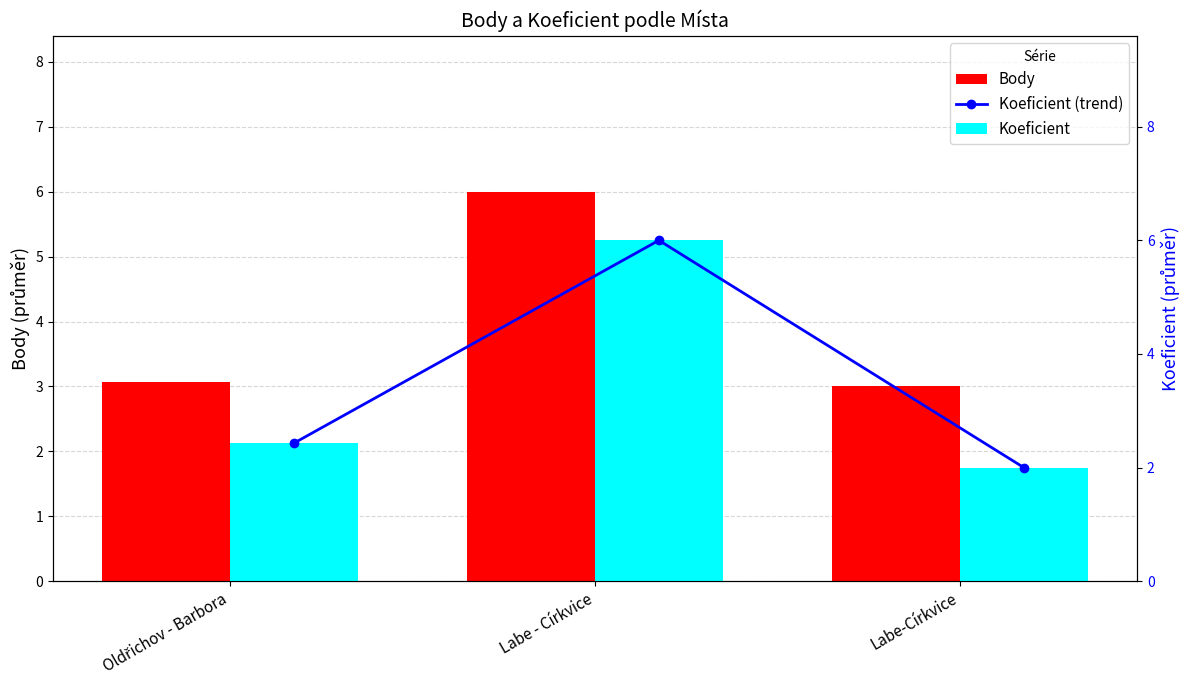

Reading right to left, list all the values displayed in this chart.

Body: 3.0	6.0	3.1
Koeficient (trend): 2.0	6.0	2.4
Koeficient: 2.0	6.0	2.4